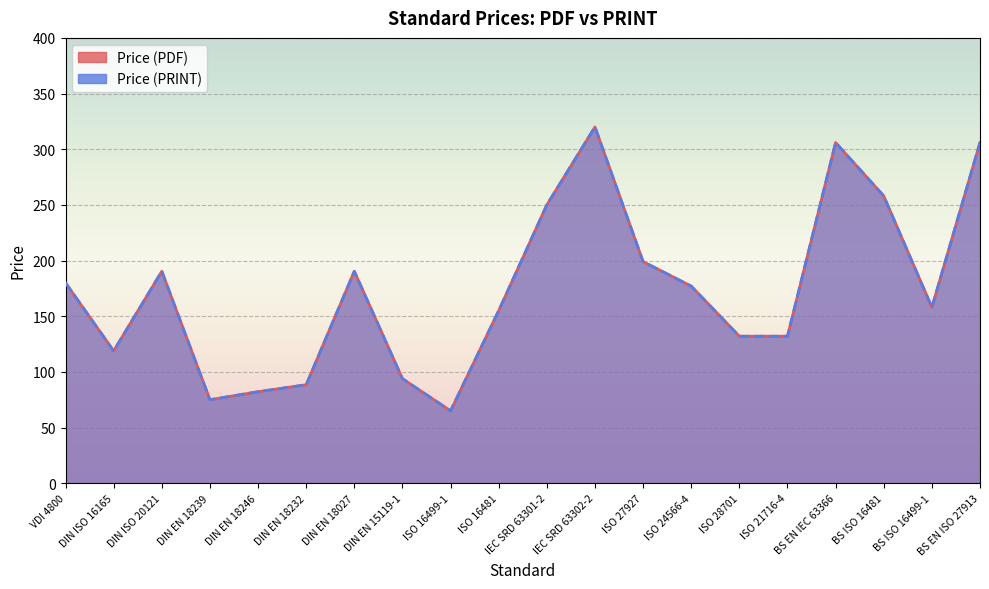

Where is Price (PDF) nearest to the value 192?

DIN ISO 20121